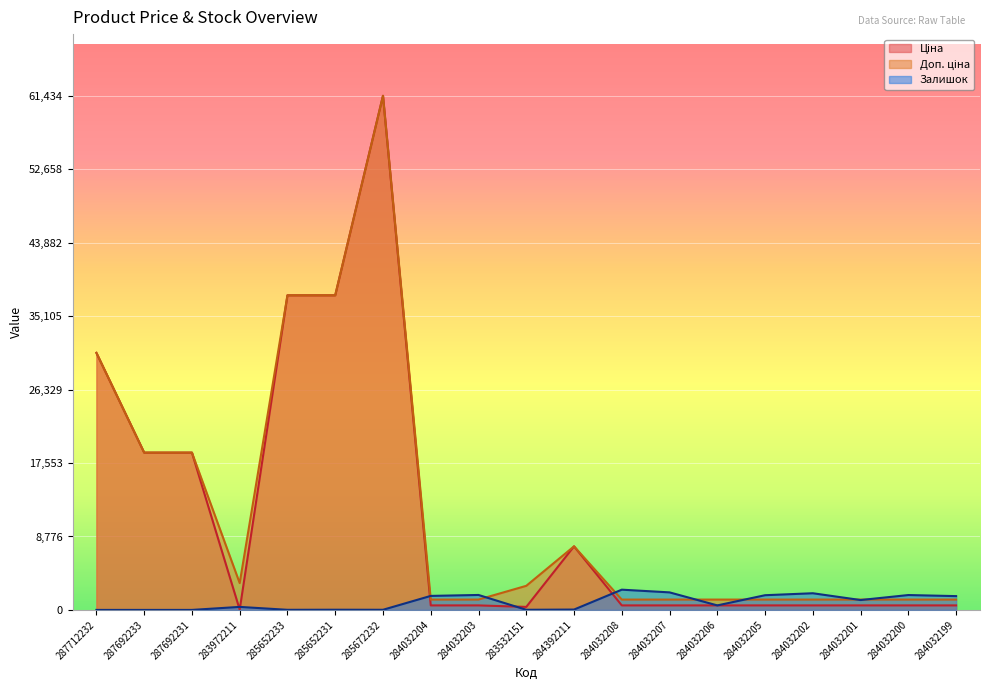

Reading left to right, transcribe all the data shown in this chart.

Ціна: 287712232=30717.1	287692233=18796.8	287692231=18796.8	283972211=32.0	285652233=37593.6	285652231=37593.6	285672232=61434.3	284032204=539.0	284032203=539.0	283532151=359.9	284392211=7596.5	284032208=539.0	284032207=539.0	284032206=539.0	284032205=539.0	284032202=539.0	284032201=539.0	284032200=539.0	284032199=539.0
Доп. ціна: 287712232=30717.1	287692233=18796.8	287692231=18796.8	283972211=3205.0	285652233=37593.6	285652231=37593.6	285672232=61434.3	284032204=1235.4	284032203=1235.4	283532151=2878.8	284392211=7596.5	284032208=1235.4	284032207=1235.4	284032206=1235.4	284032205=1235.4	284032202=1235.4	284032201=1235.4	284032200=1235.4	284032199=1235.4
Залишок: 287712232=0.0	287692233=0.0	287692231=0.0	283972211=360.0	285652233=13.0	285652231=23.0	285672232=16.0	284032204=1674.0	284032203=1786.0	283532151=15.0	284392211=43.0	284032208=2419.0	284032207=2096.0	284032206=539.0	284032205=1757.0	284032202=1992.0	284032201=1180.0	284032200=1777.0	284032199=1649.0